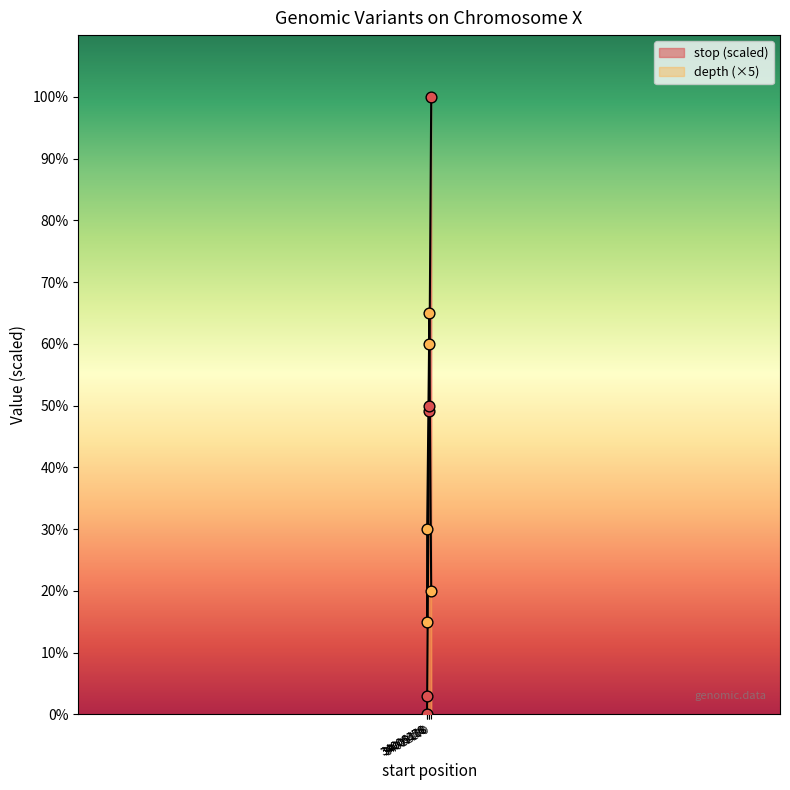

At how many categories does at least one series exceed 38?

3